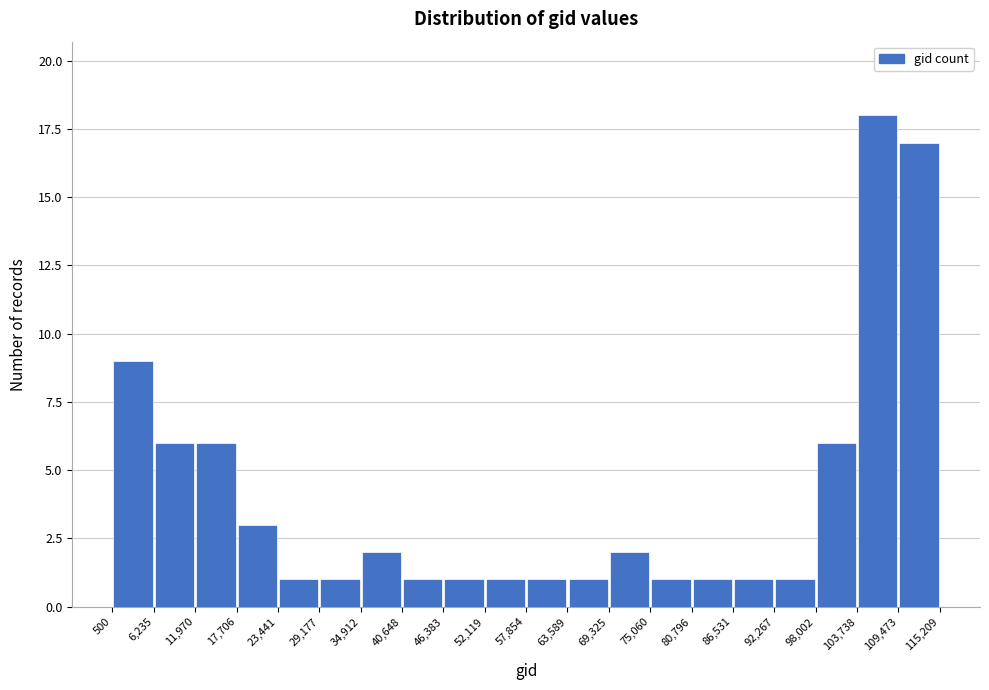

How tall is the bar that spans 80,796 to 86,531 on the x-axis? The values are not printed on the chart, so give them approximately, as read against the axis.

1